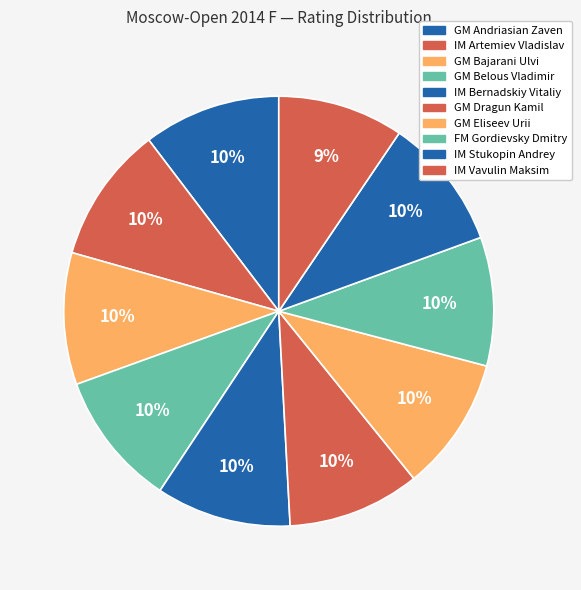

To the nearest percent, what percentage of the pie is IM Stukopin Andrey?

10%